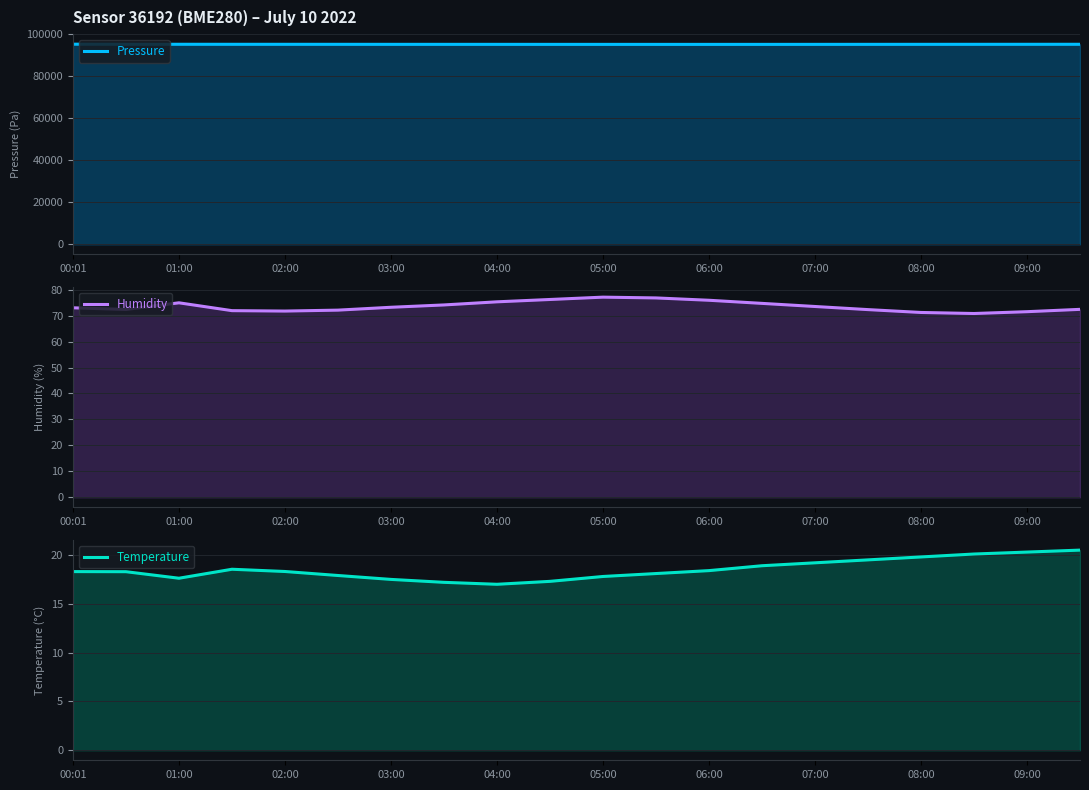

At which category is the sum across all series the highest?

00:01